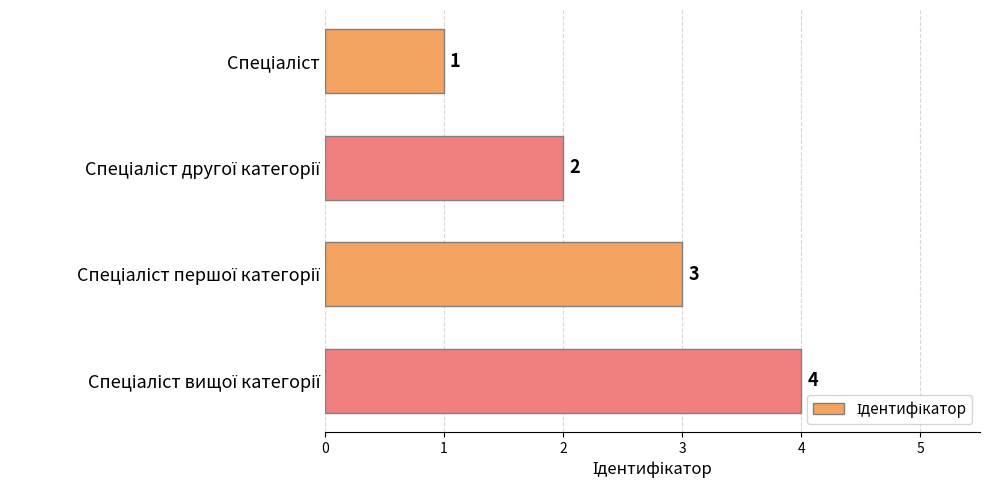

What is the maximum value shown in the chart?

4